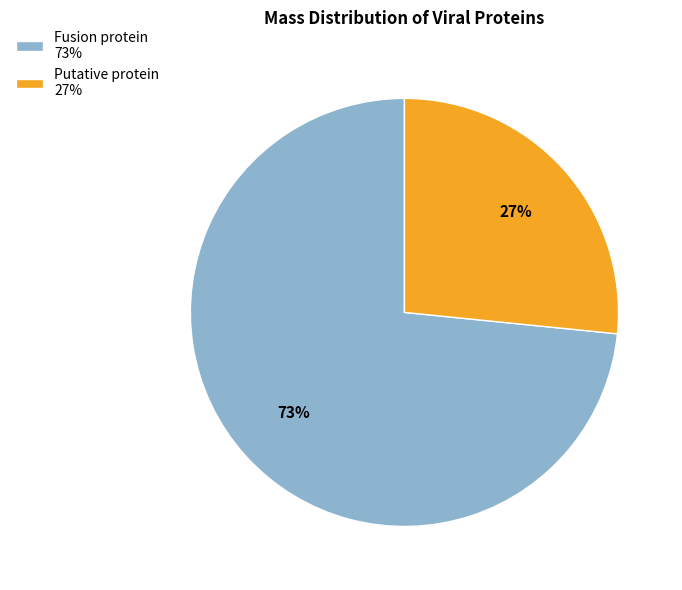

Count the number of slices in the pie.

2